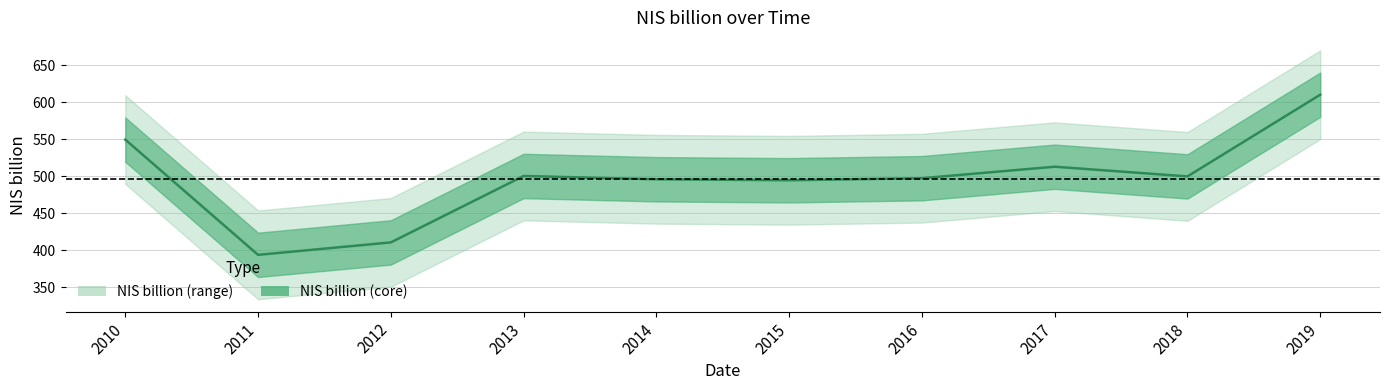

What is the difference between the maximum and minimum values?

216.6